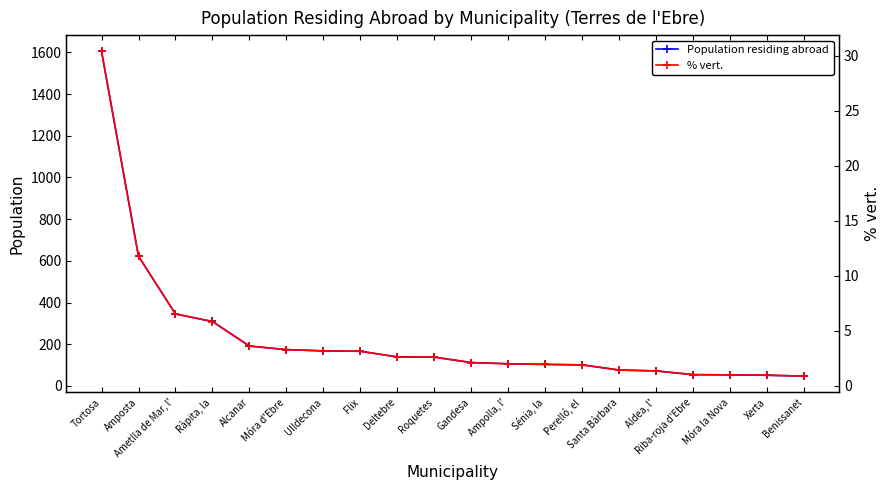

The value of Population residing abroad at Perelló, el is 101.0. True or false?

True